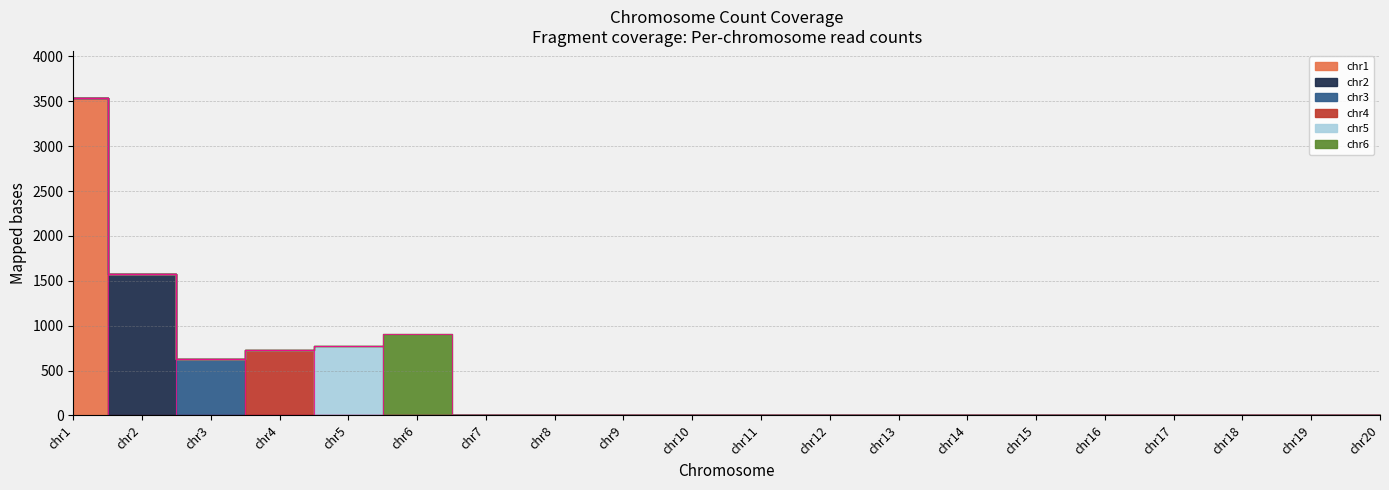

Count the number of data series in this chart.

6